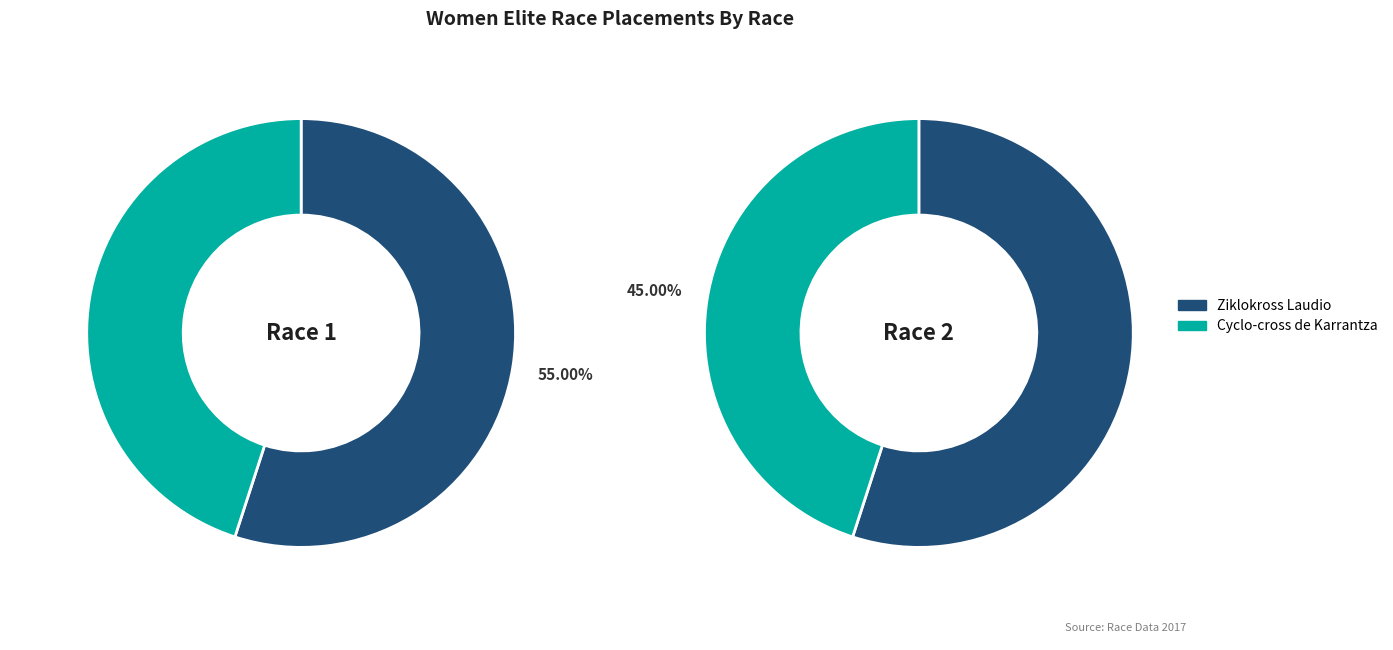

To the nearest percent, what is the combined percentage of Ziklokross Laudio and Cyclo-cross de Karrantza?

100%